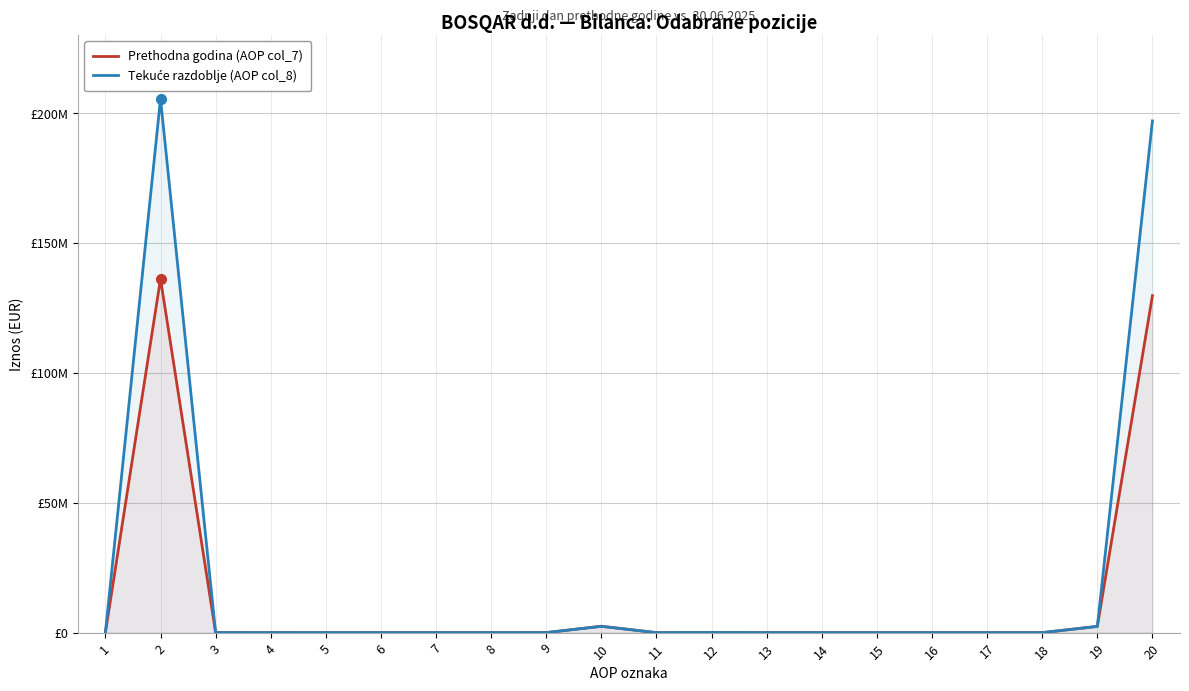

How many lines are shown in the chart?

2